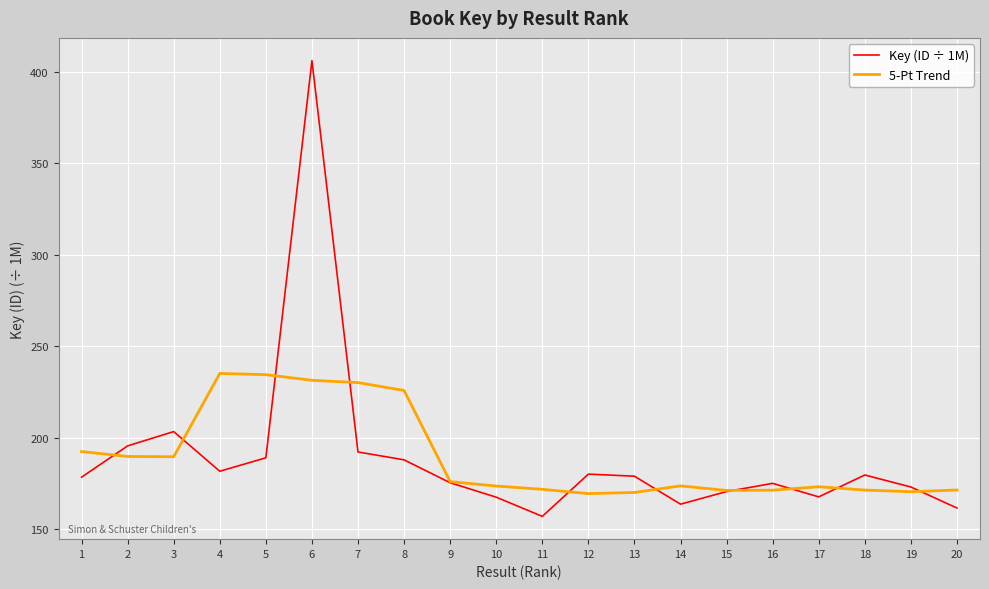

At which category is the sum across all series the highest?

6